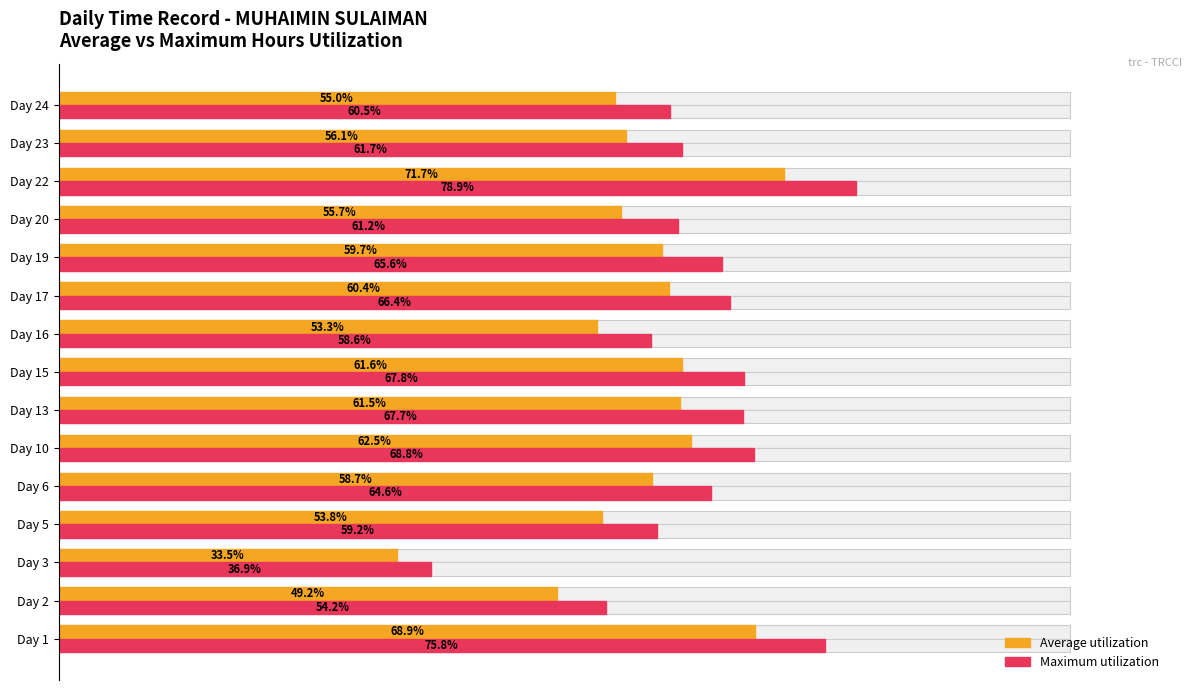

What is the sum of all Maximum utilization values?

947.8